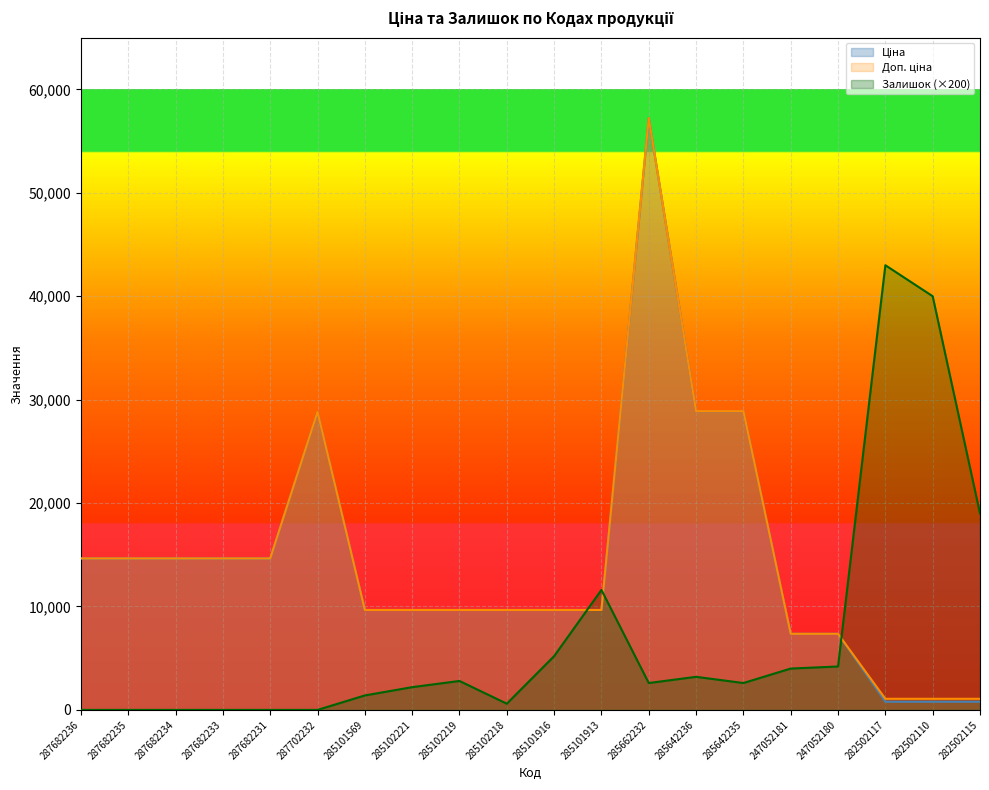

Does the chart display data point markers on the line(s)?

No